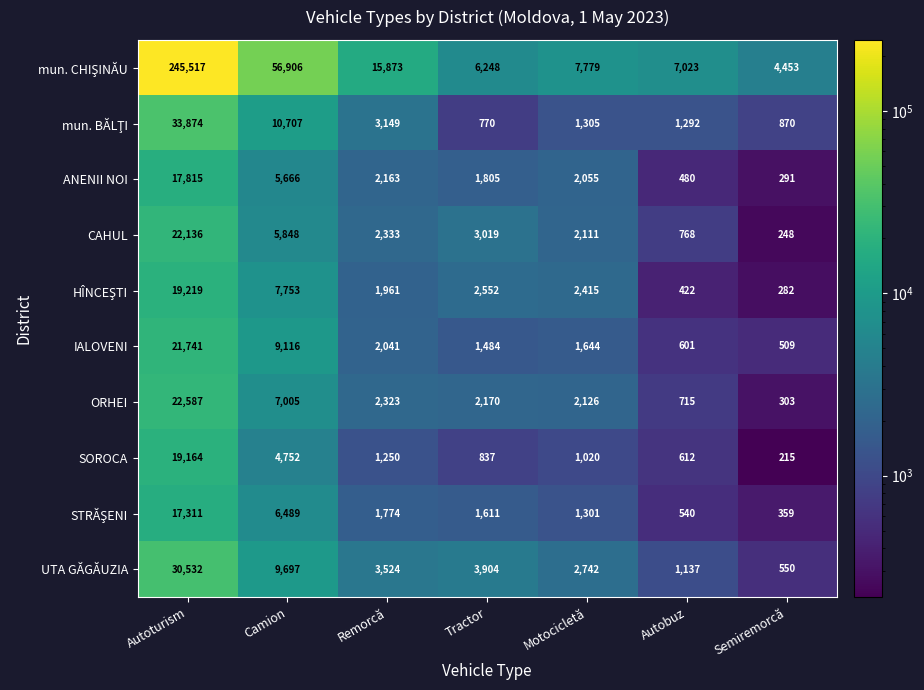

What is the maximum value for SOROCA?

19164